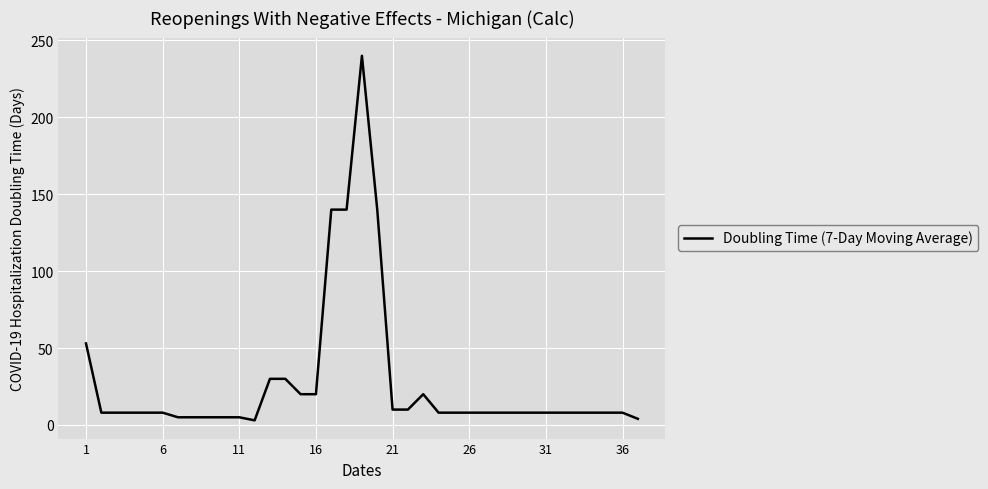

What is the greatest value displayed?

240